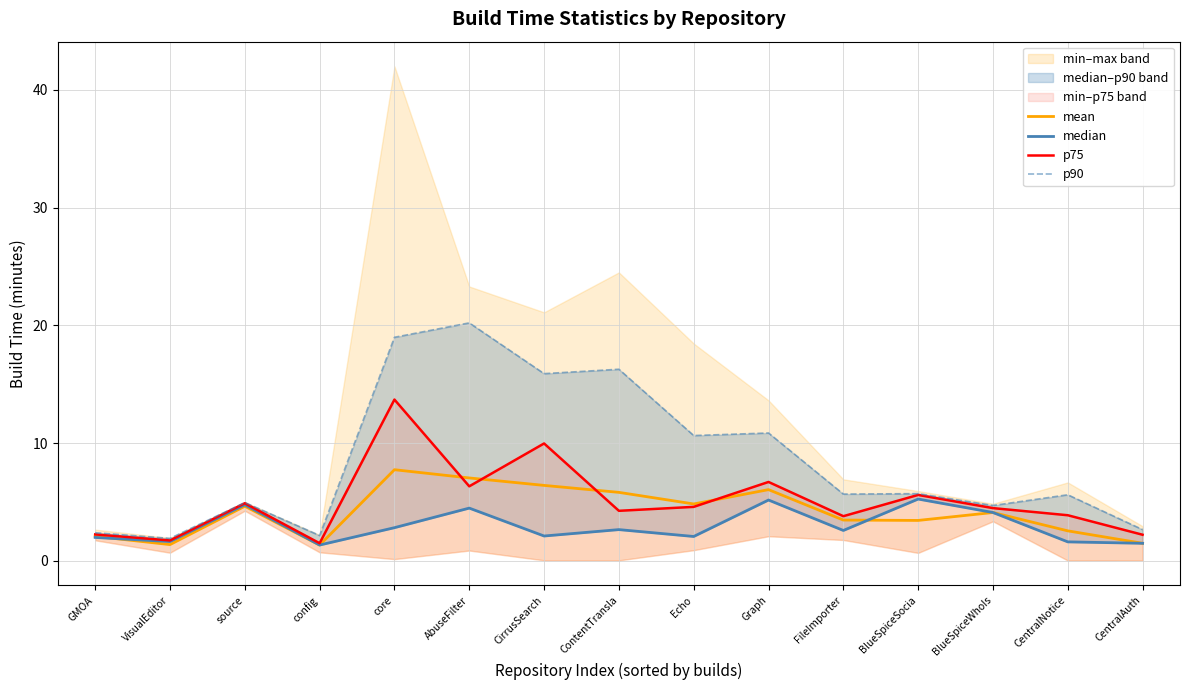

At which category does the chart reach its peak across all series?

AbuseFilter